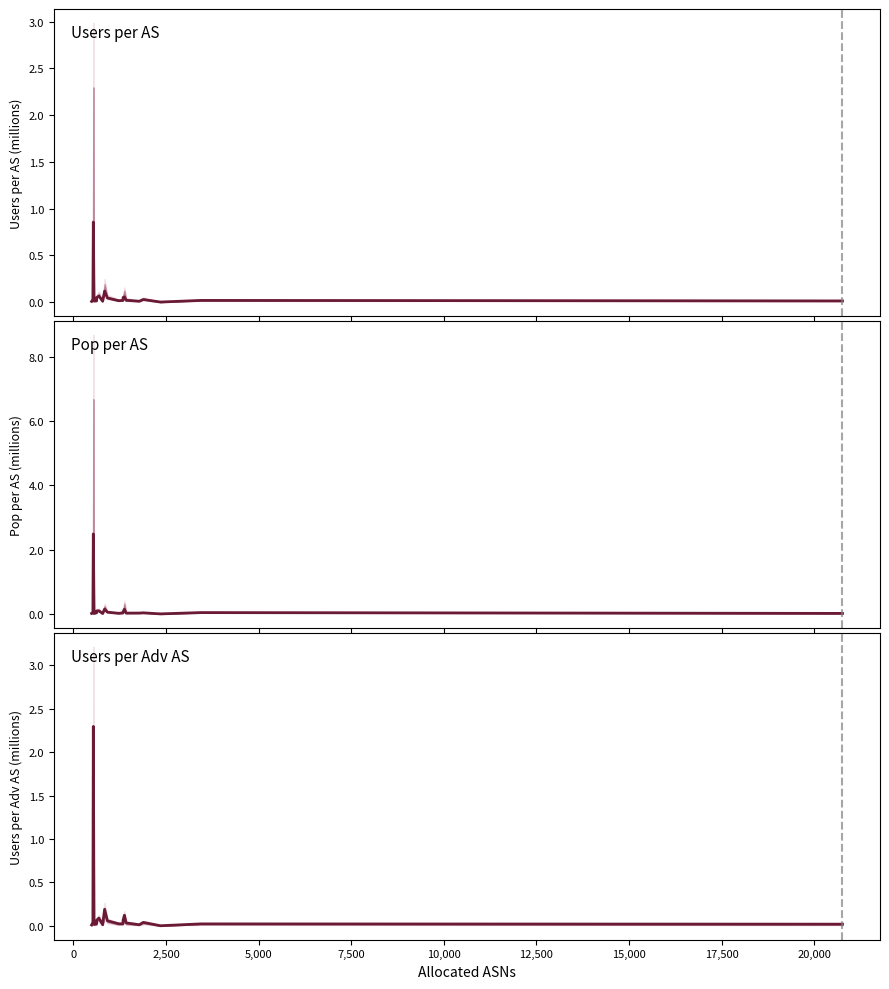

True or false: users per adv AS and users per AS intersect in this chart.

False